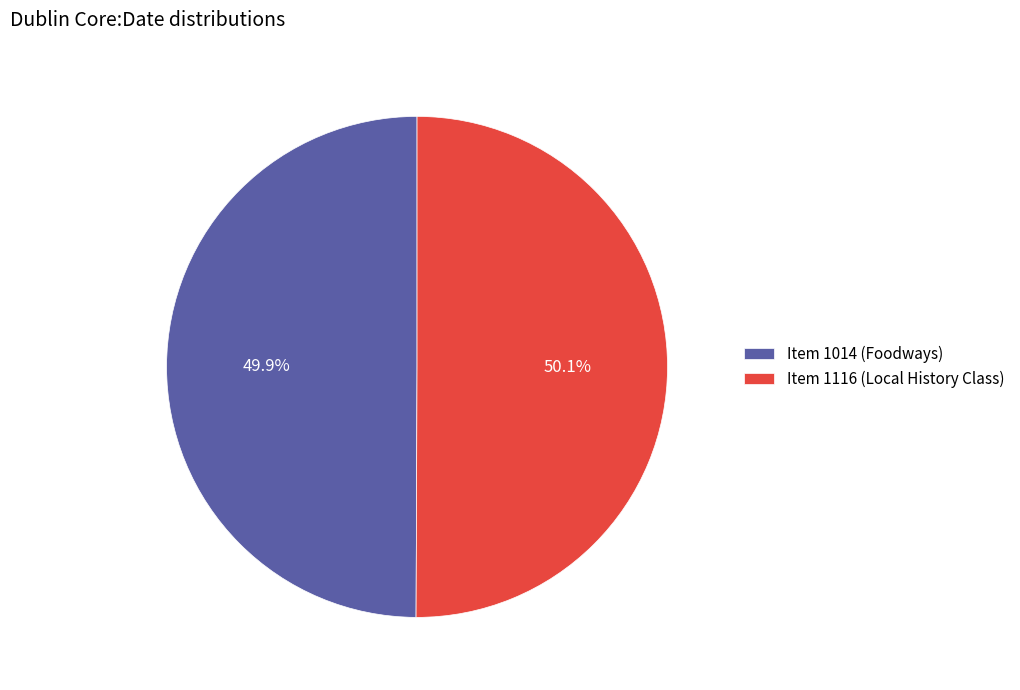

How many segments does this pie chart have?

2